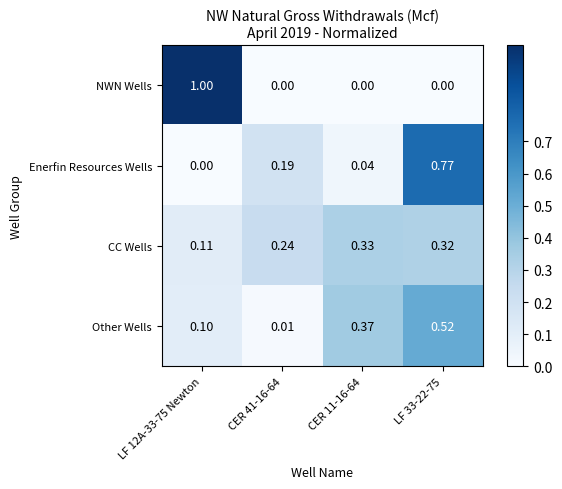

Rank the series at CER 41-16-64 from highest to lowest value.

CC Wells, Enerfin Resources Wells, Other Wells, NWN Wells